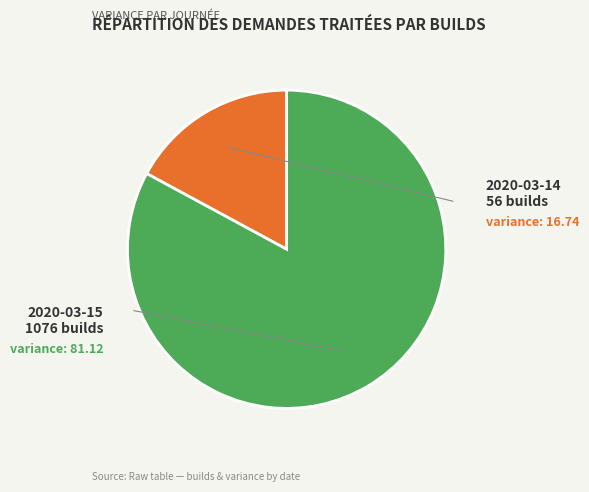

Is there any slice that represents more than half of the pie?

Yes